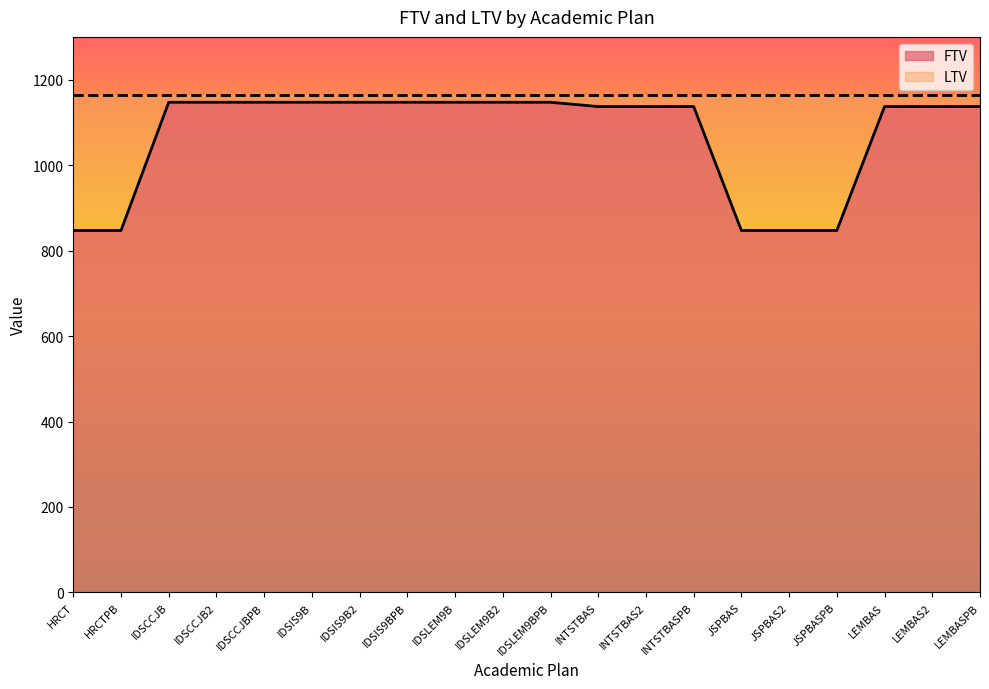

Rank the categories by value from lowest to highest.

HRCT, HRCTPB, JSPBAS, JSPBAS2, JSPBASPB, INTSTBAS, INTSTBAS2, INTSTBASPB, LEMBAS, LEMBAS2, LEMBASPB, IDSCCJB, IDSCCJB2, IDSCCJBPB, IDSIS9B, IDSIS9B2, IDSIS9BPB, IDSLEM9B, IDSLEM9B2, IDSLEM9BPB